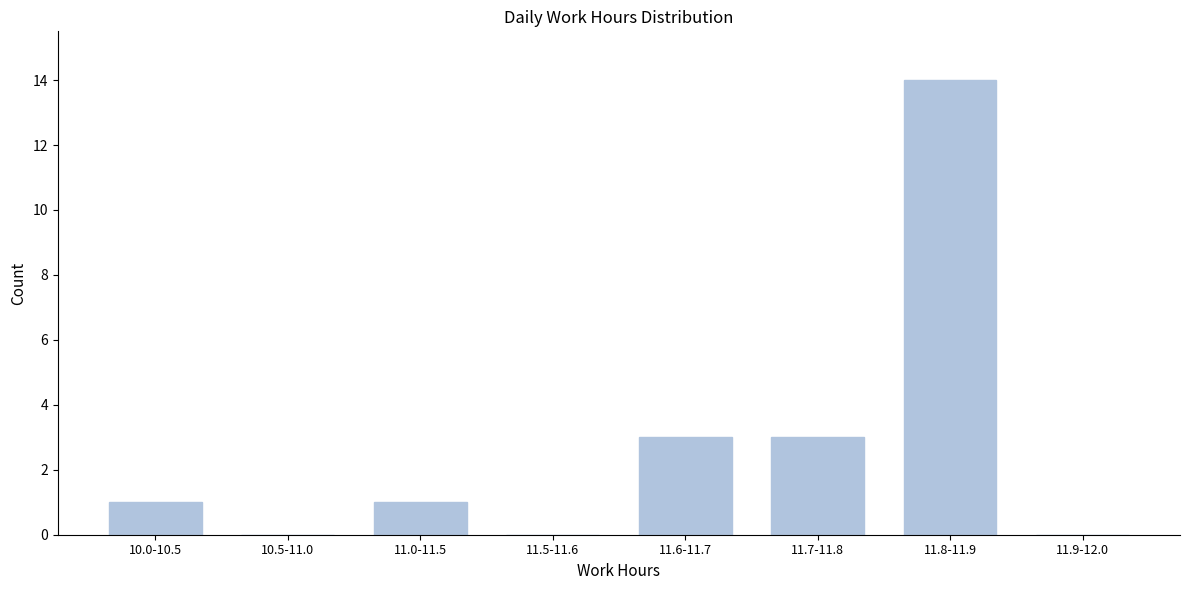

Reading left to right, what are all the values shown in this chart?

10.0-10.5=1	10.5-11.0=0	11.0-11.5=1	11.5-11.6=0	11.6-11.7=3	11.7-11.8=3	11.8-11.9=14	11.9-12.0=0